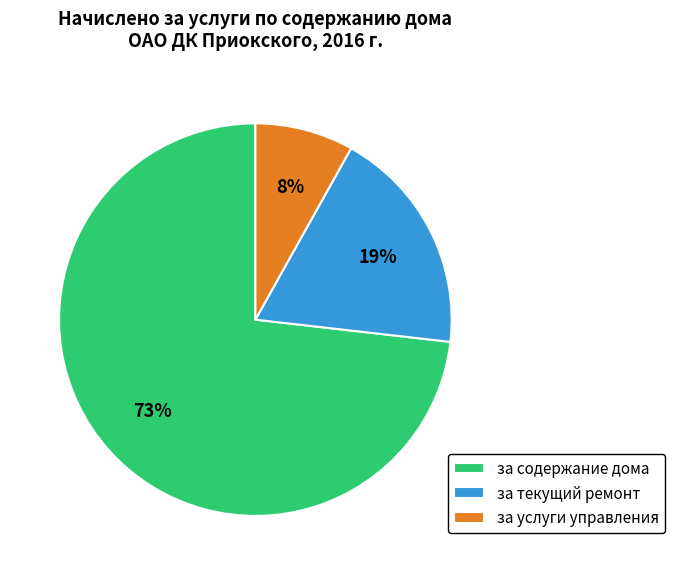

To the nearest percent, what percentage of the pie is за текущий ремонт?

19%